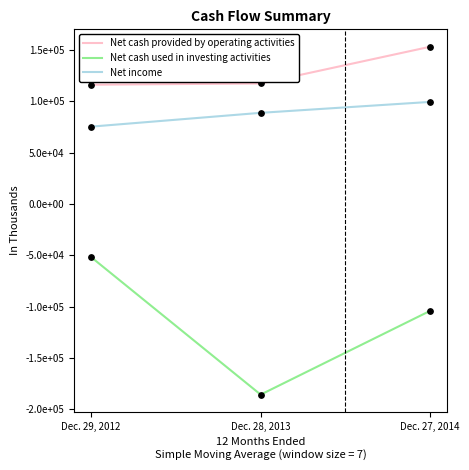

What are all the series names shown in the legend?

Net cash provided by operating activities, Net cash used in investing activities, Net income